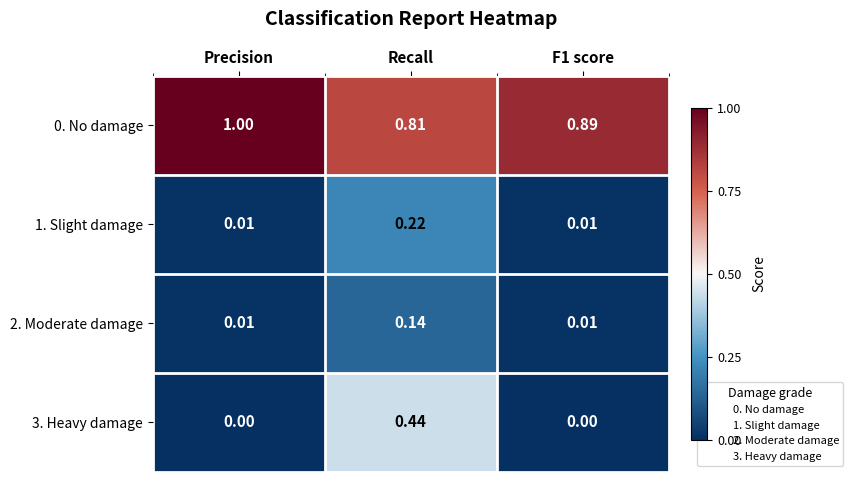

Is the value of 2. Moderate damage at F1 score greater than the value of 0. No damage at Recall?

No